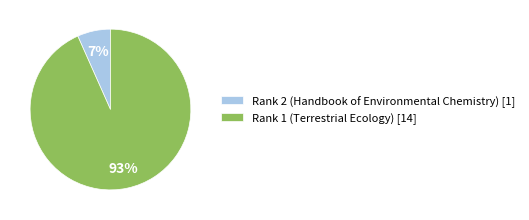

Do Rank 2 (Handbook of Environmental Chemistry) [1] and Rank 1 (Terrestrial Ecology) [14] together represent more than half of the pie?

Yes